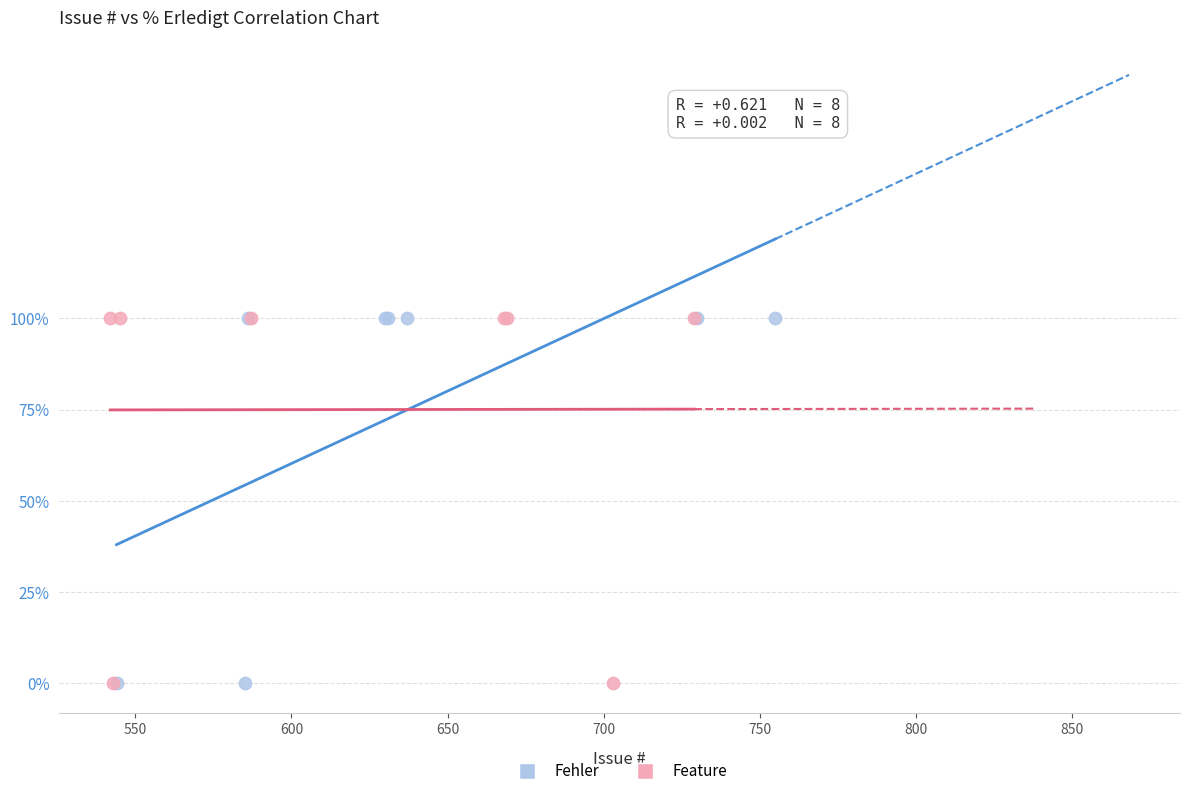

What are all the series names shown in the legend?

Fehler, Feature